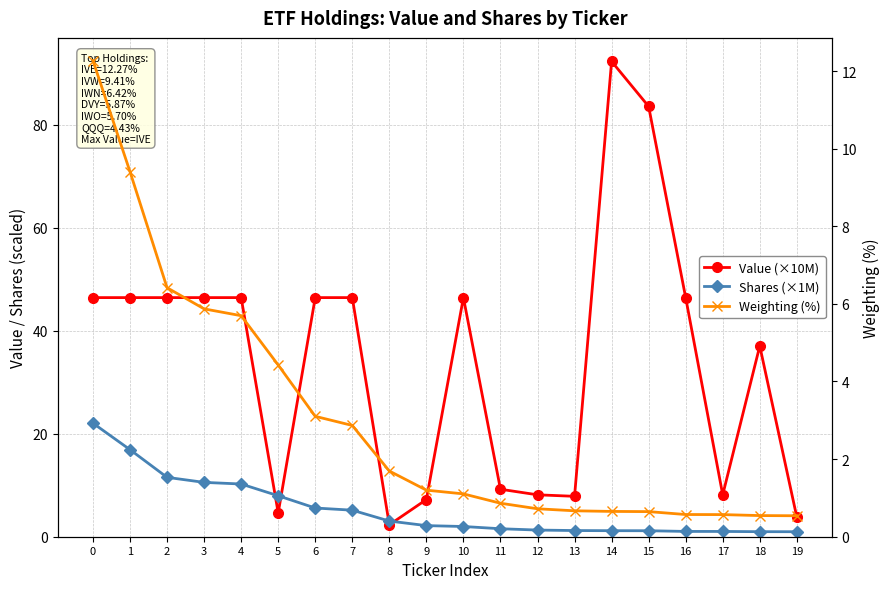

What is the spread (max minus min) of values at 10?

45.3